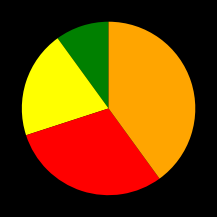

Is there a majority slice in this chart?

No